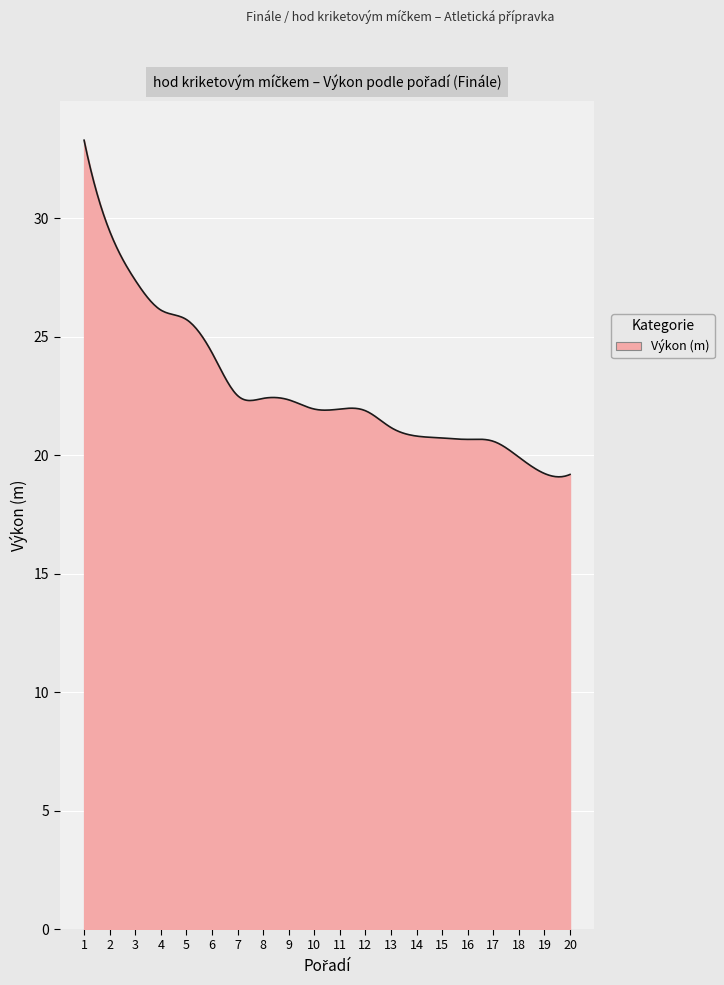

What is the greatest value displayed?

33.3